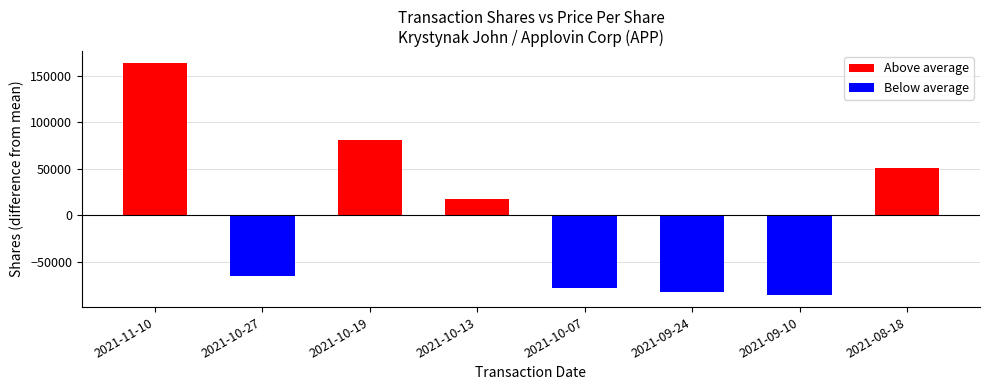

Rank the series by their maximum value, from highest to lowest.

Above average, Below average